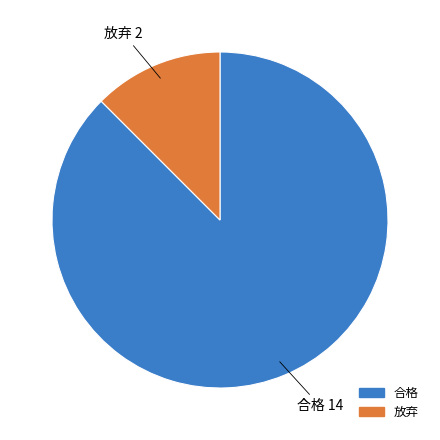

Is the sum of 合格 and 放弃 greater than half?

Yes